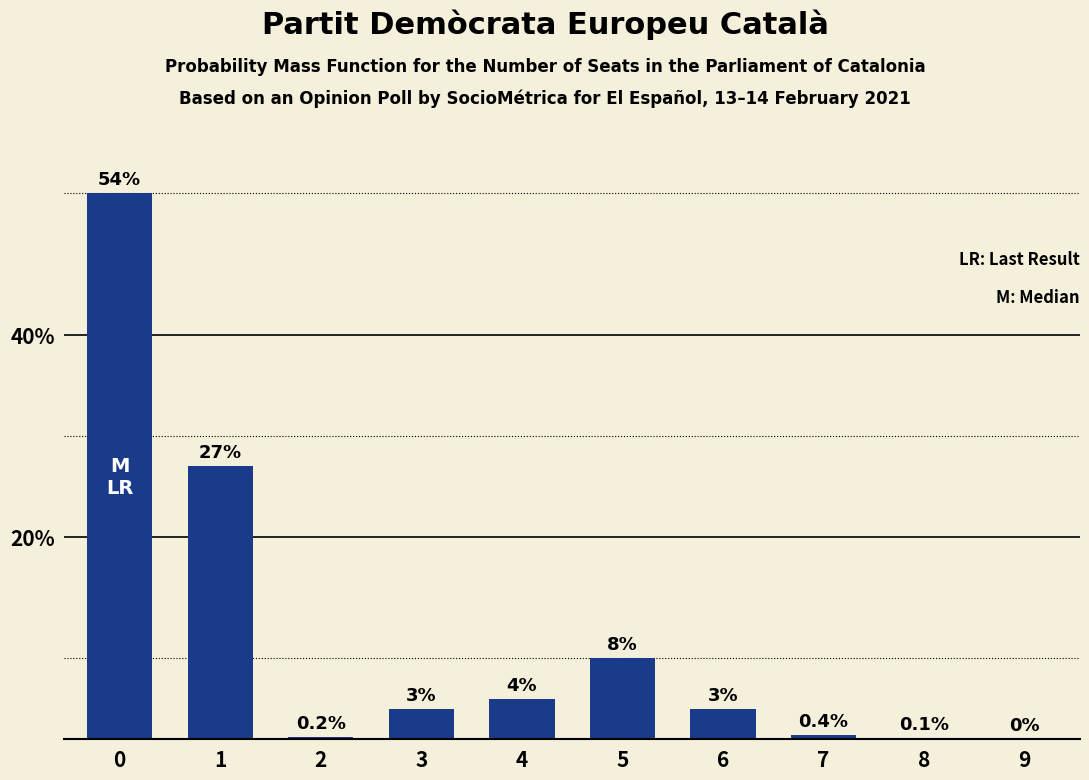

What is the greatest value displayed?

54.0